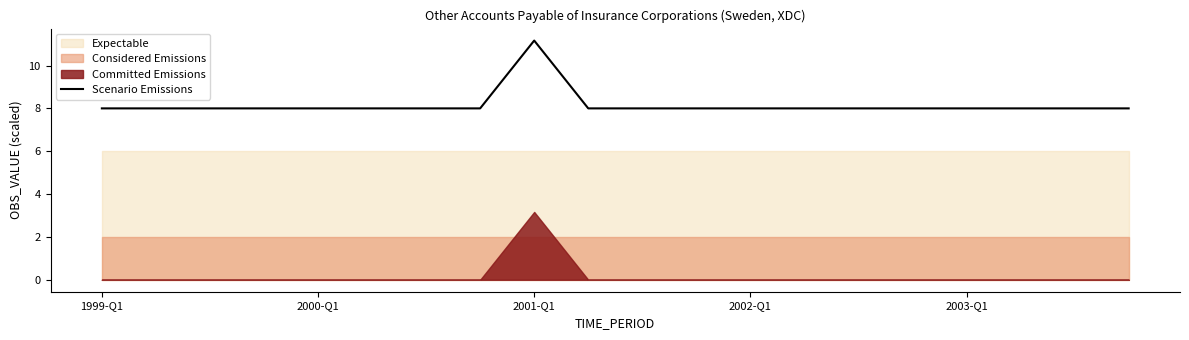

Does the chart have visible grid lines?

No